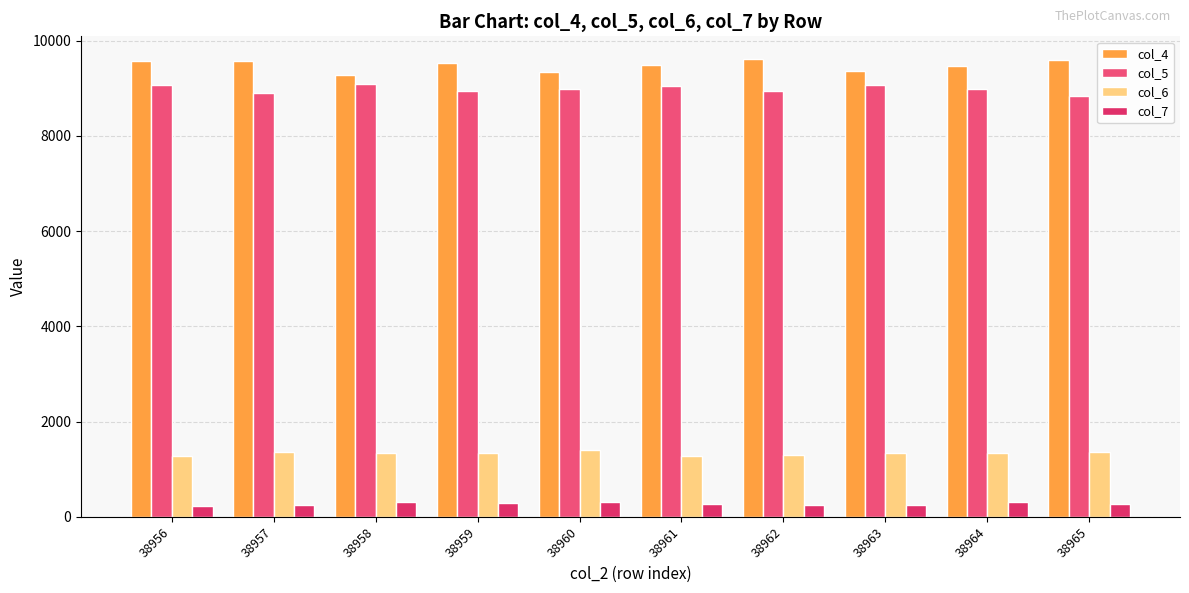

What are all the series names shown in the legend?

col_4, col_5, col_6, col_7